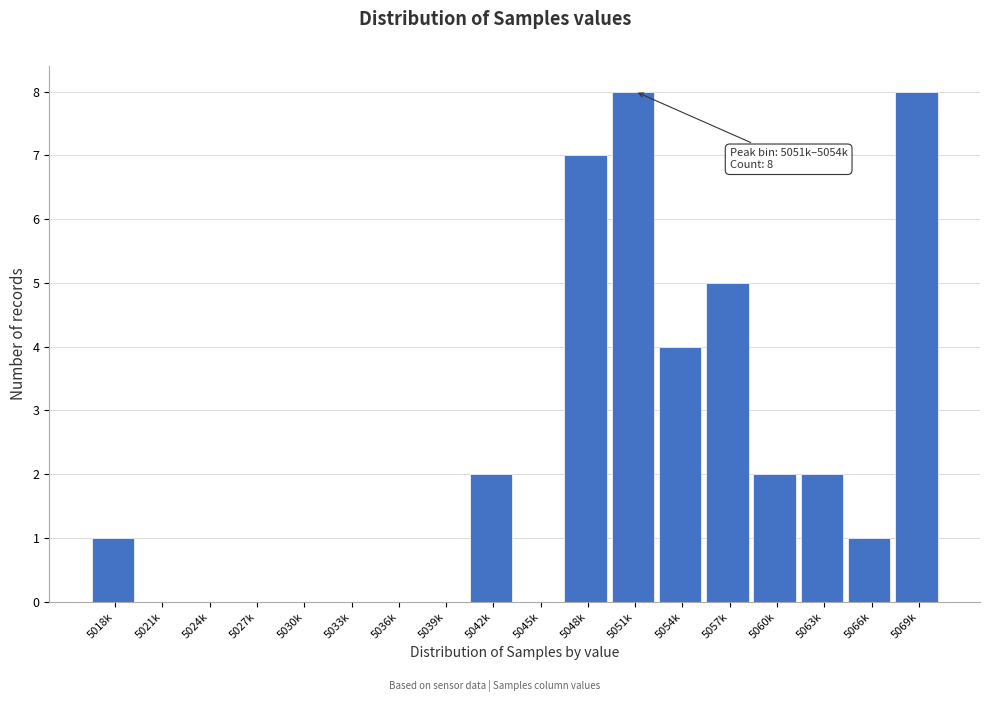

Reading right to left, transcribe all the data shown in this chart.

5069k=8	5066k=1	5063k=2	5060k=2	5057k=5	5054k=4	5051k=8	5048k=7	5045k=0	5042k=2	5039k=0	5036k=0	5033k=0	5030k=0	5027k=0	5024k=0	5021k=0	5018k=1